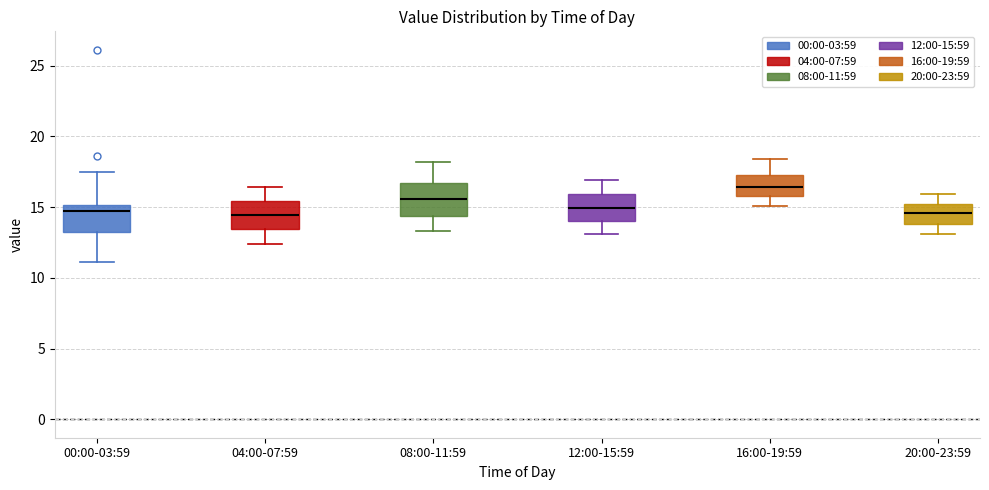

Which box's median line is the highest?

16:00-19:59